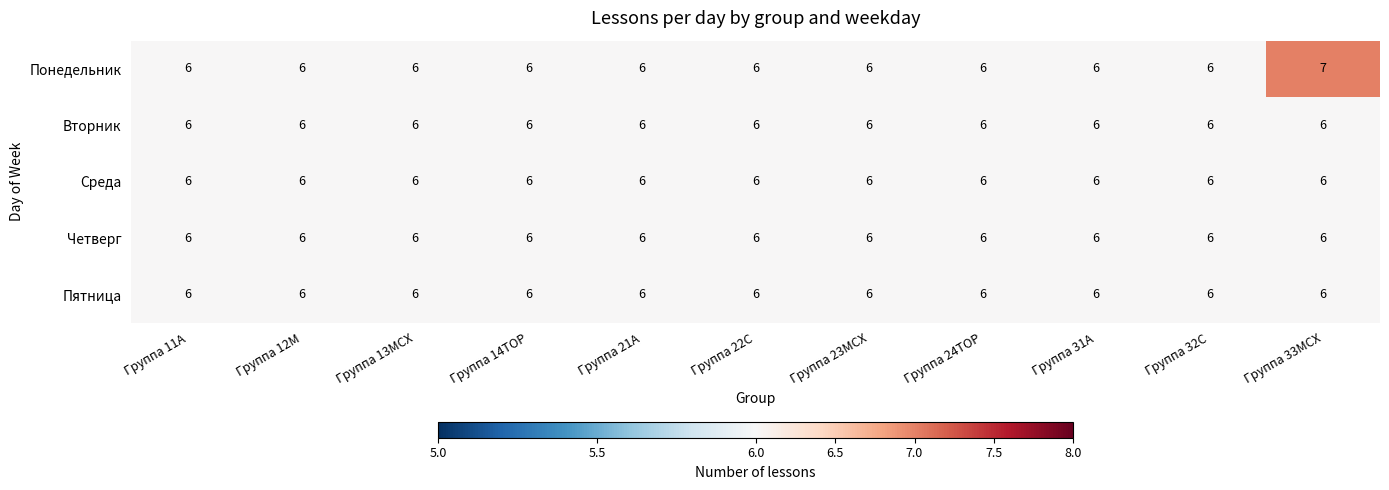

Which series has the largest total across all categories?

Понедельник